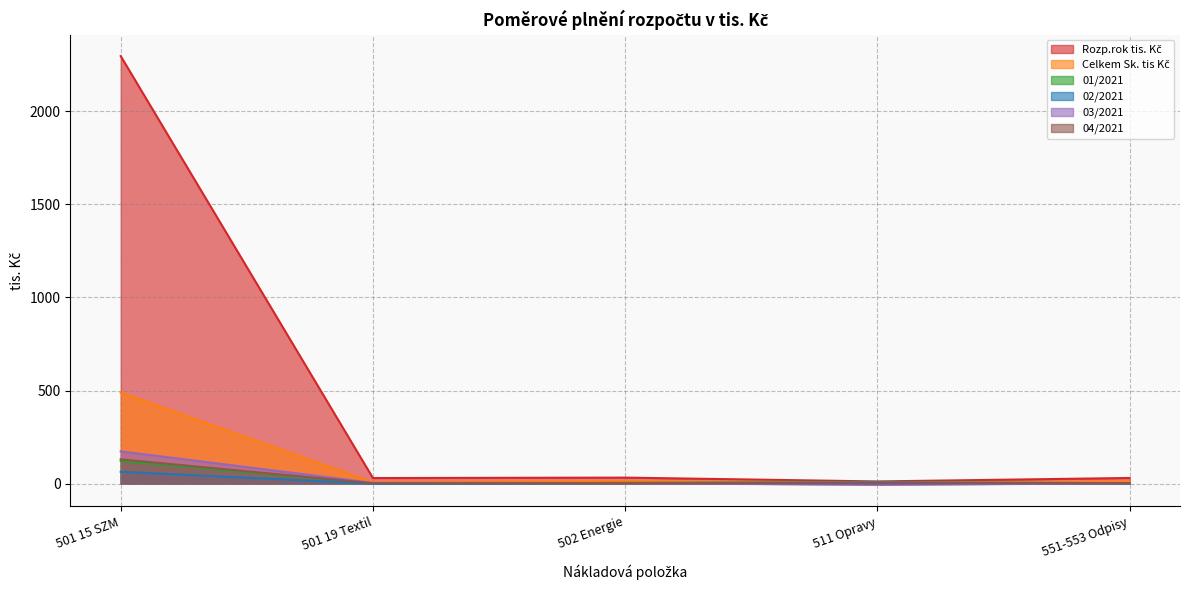

True or false: 04/2021 has a value of 0.5 at 511 Opravy.

True